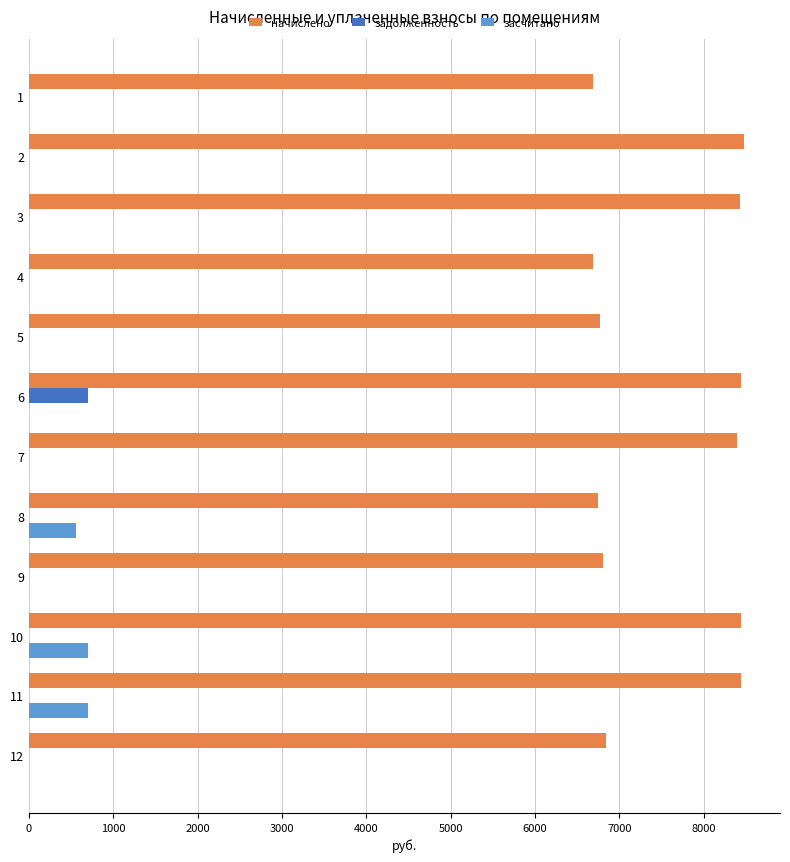

The засчитано series shows 257.2 at 10. True or false?

False